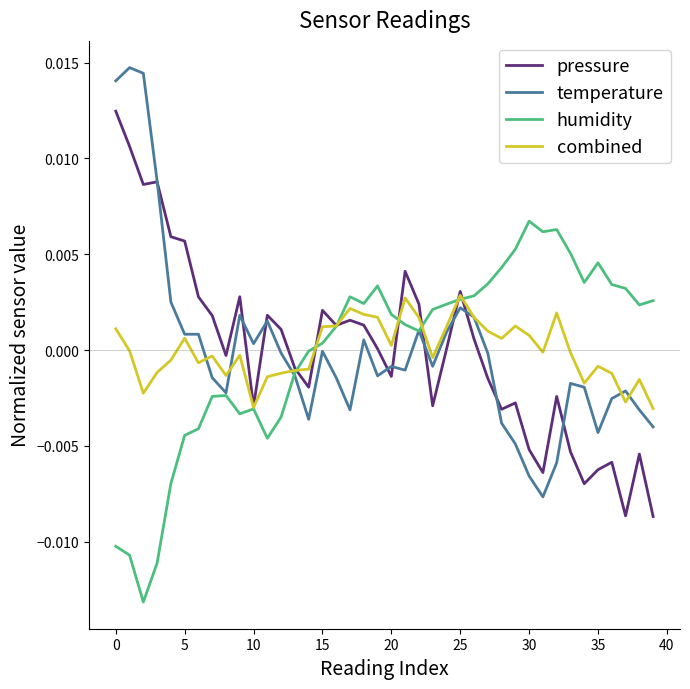

Which series has the widest spread of values?

temperature